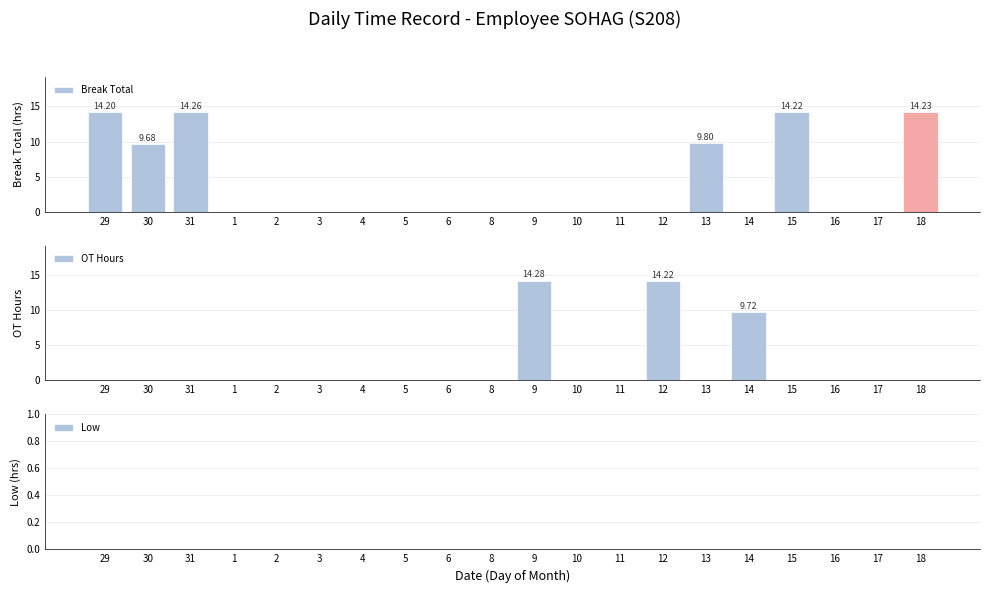

What is the sum of the OT Hours values at 6 and 9?

14.3